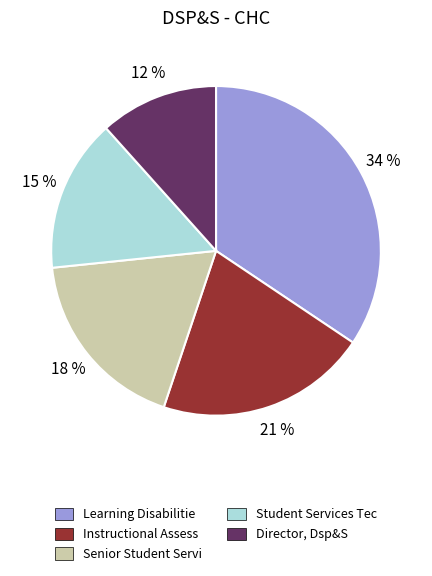

Which category has the smallest portion of the pie?

Director, Dsp&S